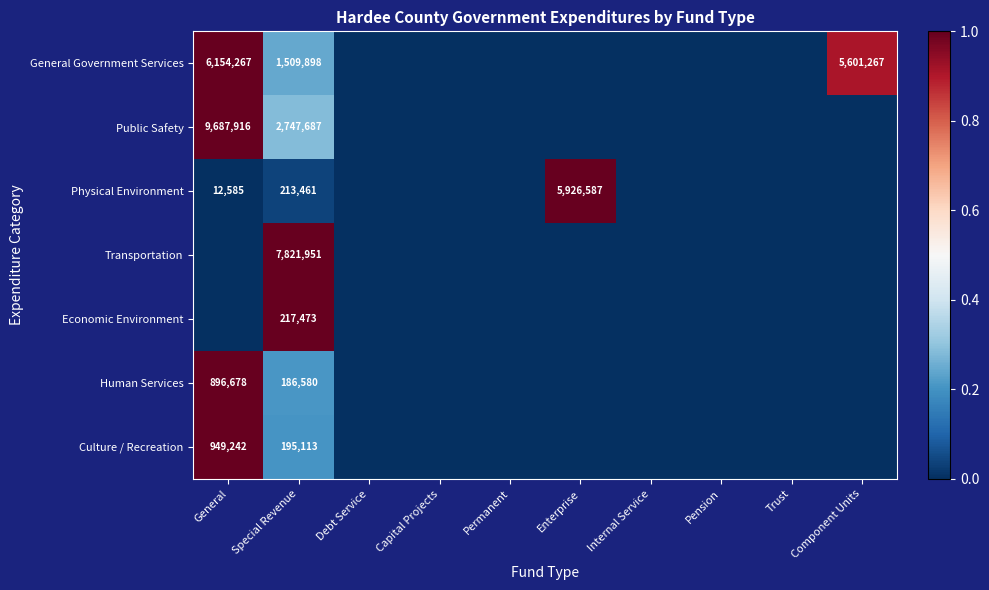

The Economic Environment series shows 388519 at Special Revenue. True or false?

False